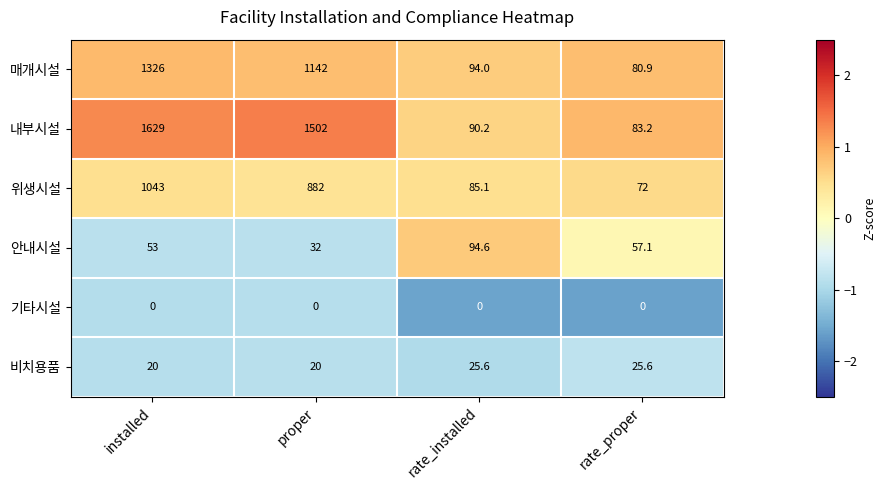

The 기타시설 series shows 0.0 at rate_proper. True or false?

True